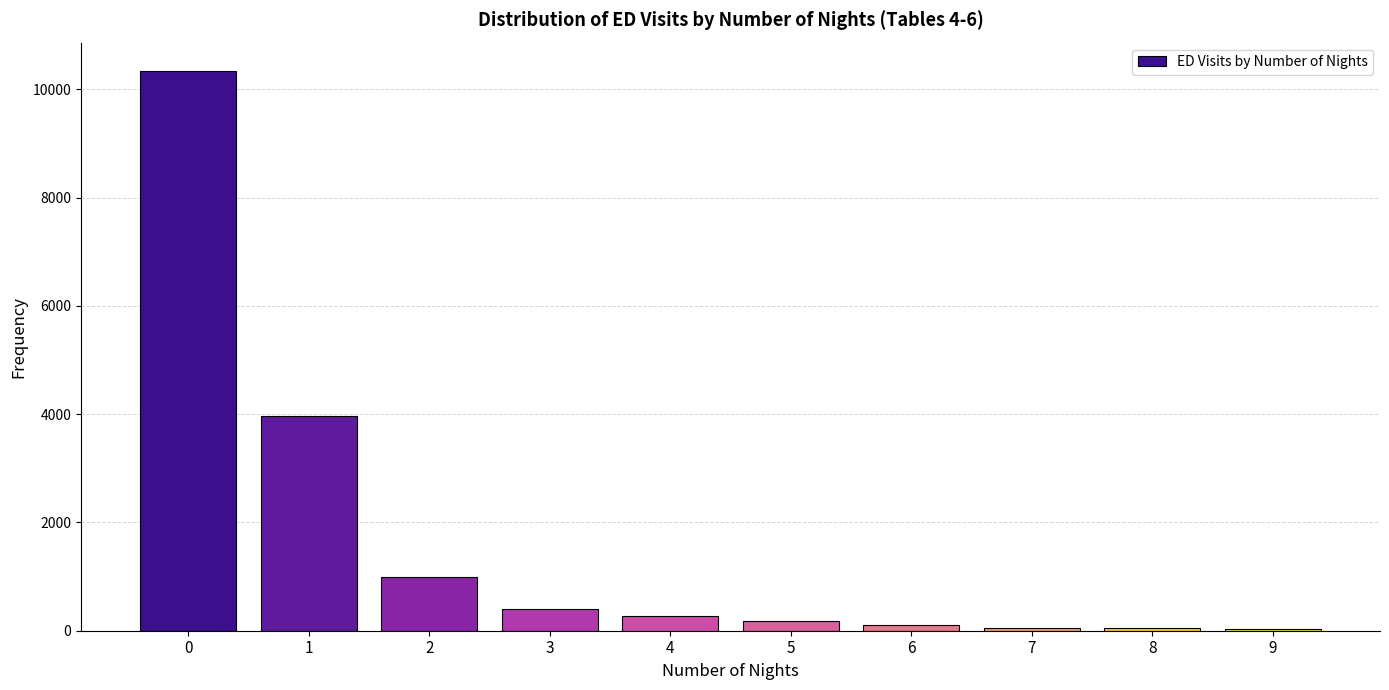

The value at 4 is 266. True or false?

True